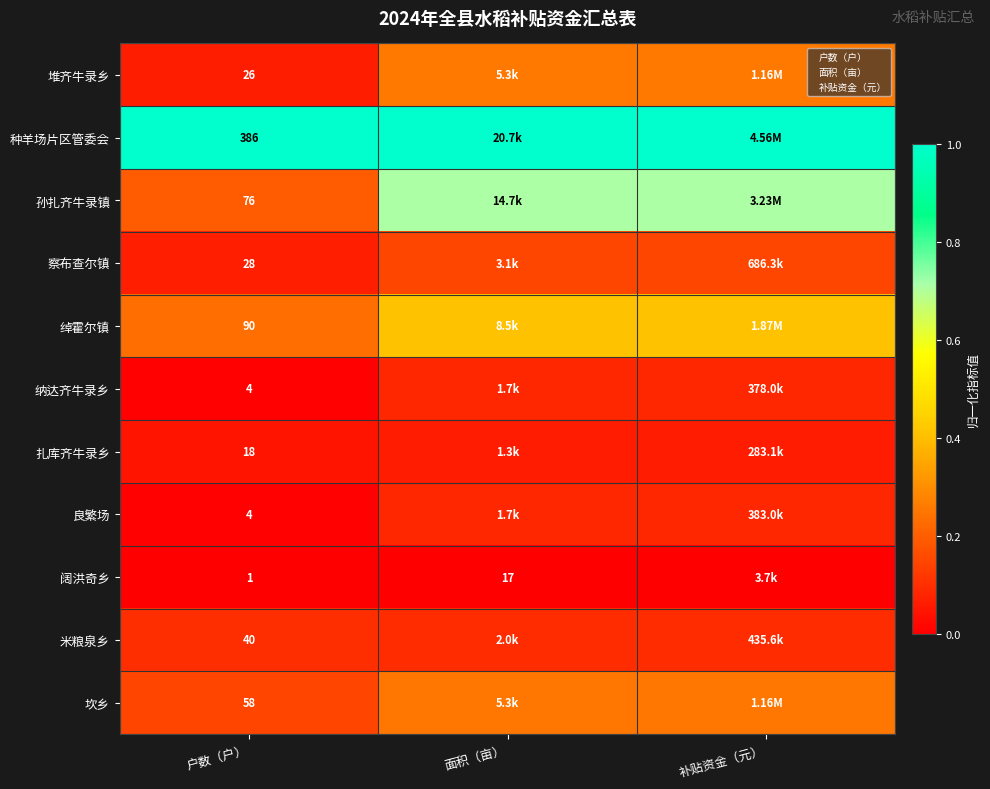

What is the spread (max minus min) of values at 面积（亩）?

1.0